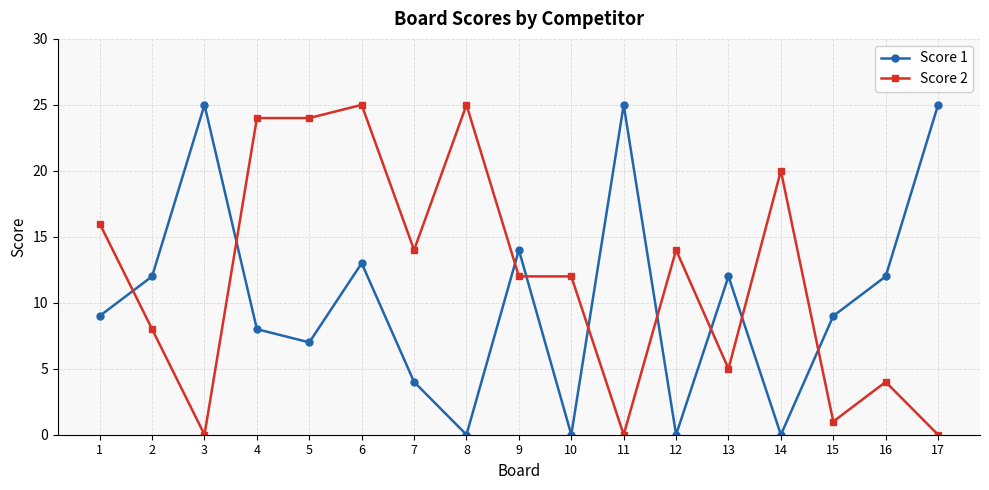

In Score 1, how many points are lower than both neighbors (excluding endpoints)?

5